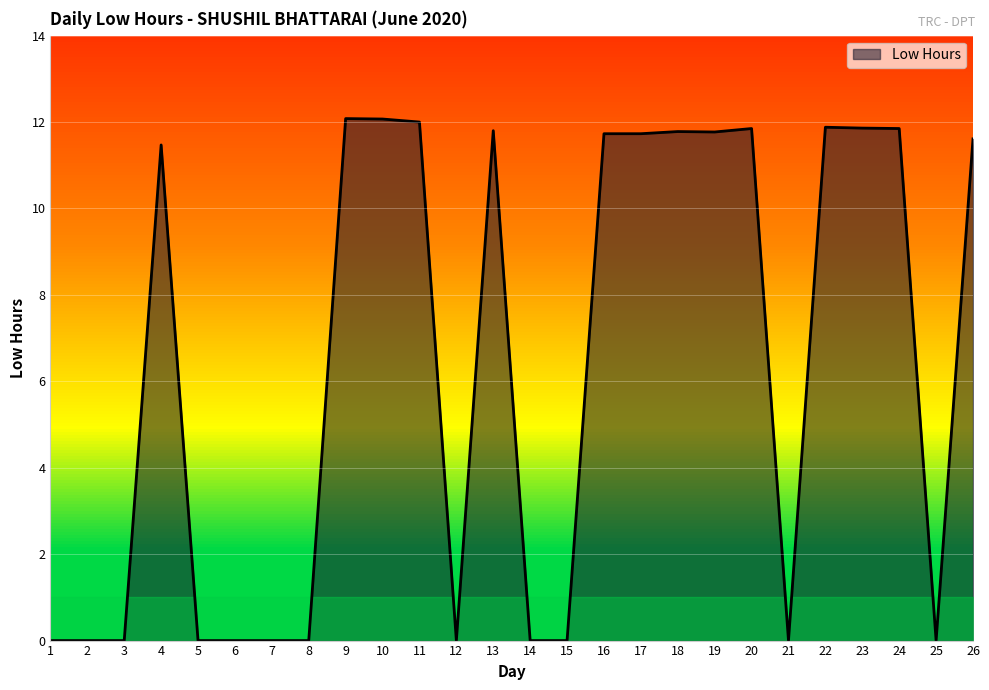

Reading left to right, list all the values displayed in this chart.

1=0.0	2=0.0	3=0.0	4=11.5	5=0.0	6=0.0	7=0.0	8=0.0	9=12.1	10=12.1	11=12.0	12=0.0	13=11.8	14=0.0	15=0.0	16=11.7	17=11.7	18=11.8	19=11.8	20=11.8	21=0.0	22=11.9	23=11.9	24=11.8	25=0.0	26=11.6